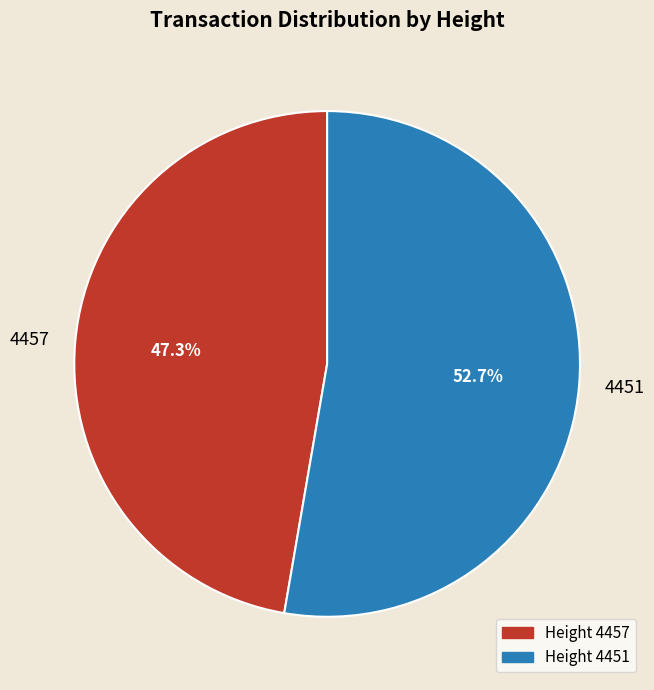

To the nearest percent, what percentage of the pie is 4457?

47%